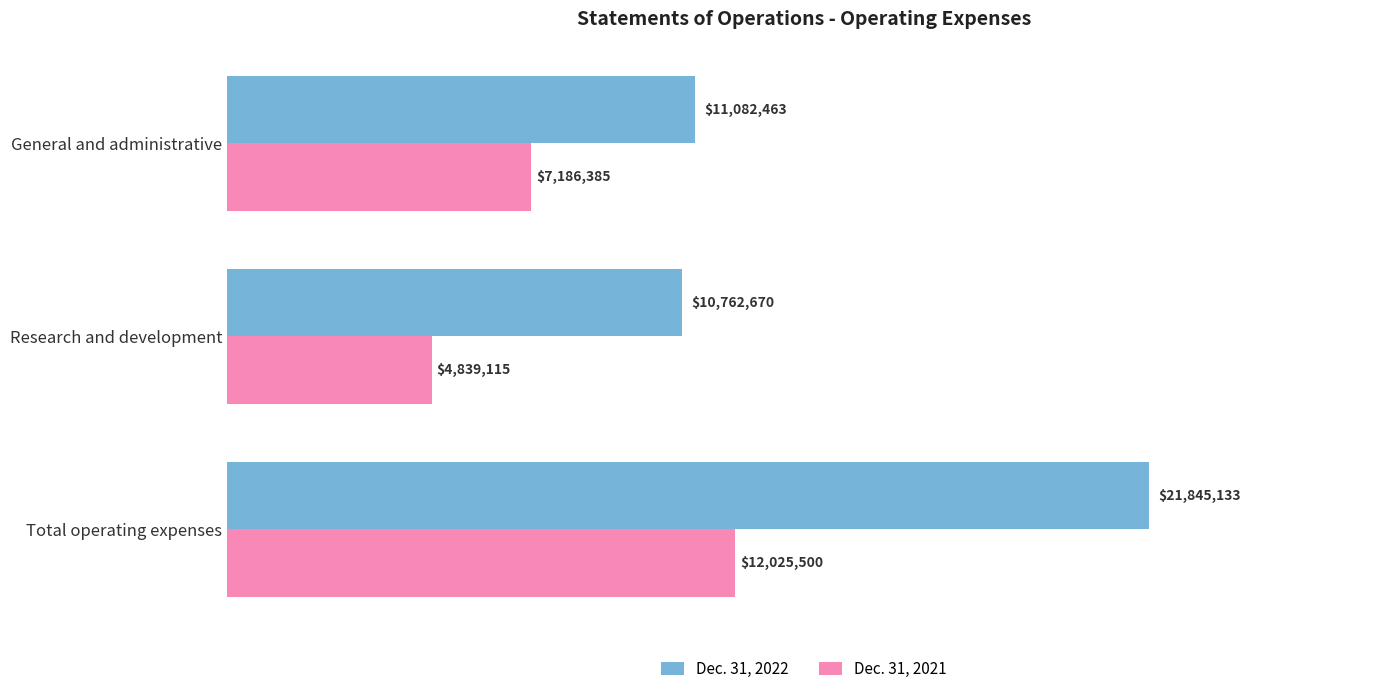

What is the value of the Dec. 31, 2021 bar at the 2nd from the left?

4839115